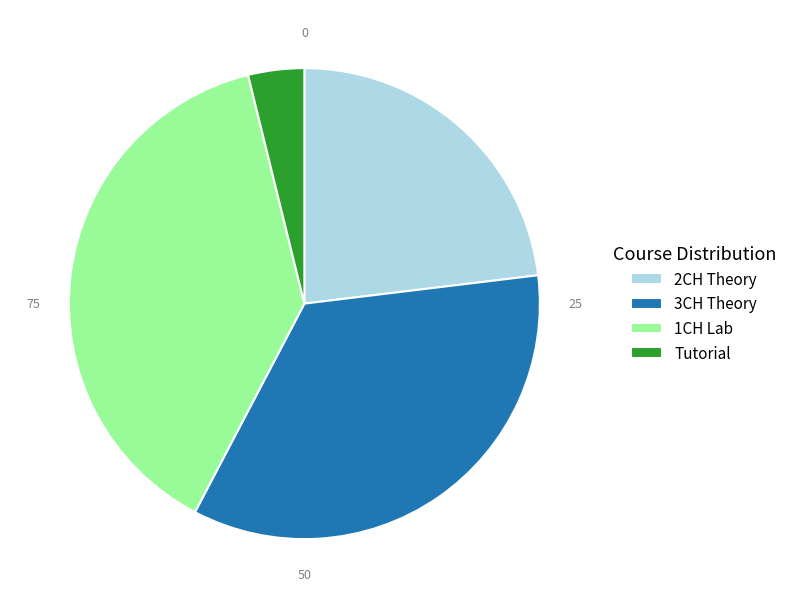

Is it true that 3CH Theory is 35% of the pie?

True